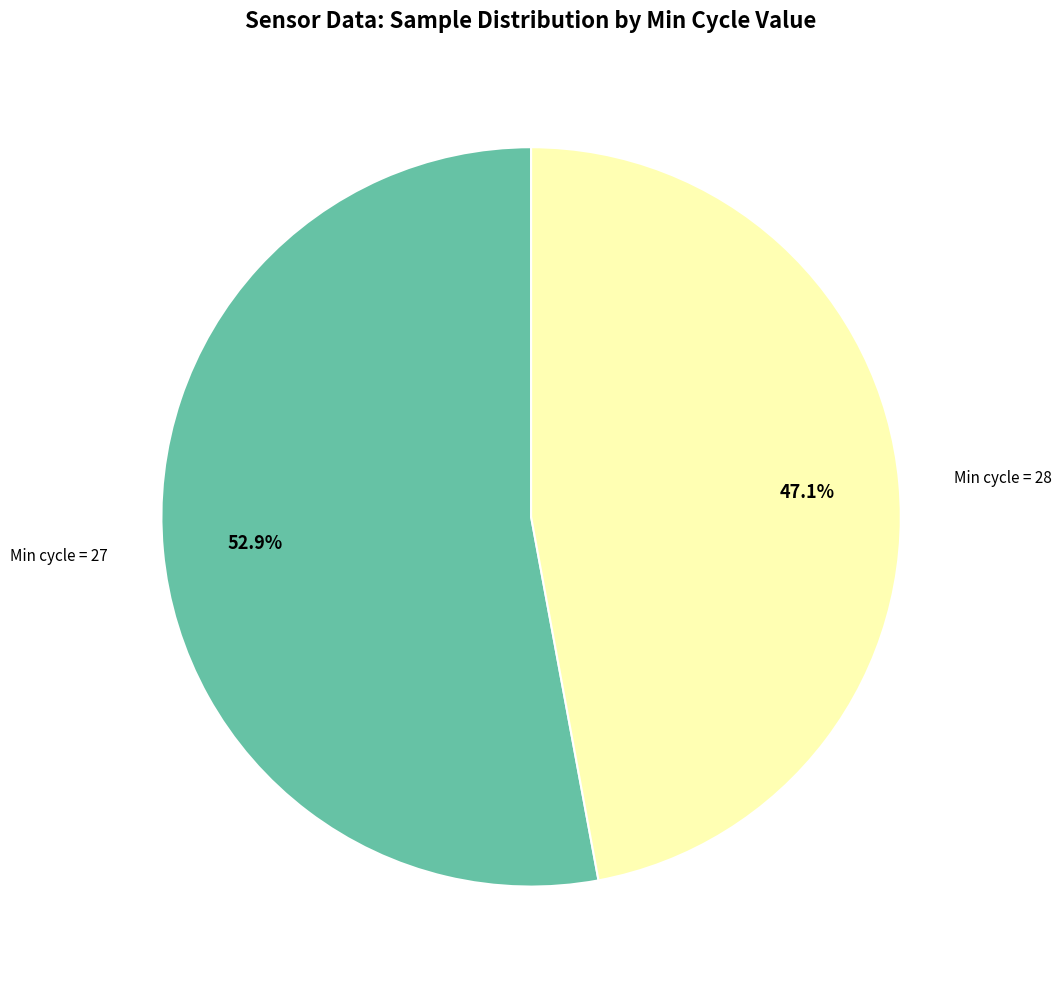

Is there any slice that represents more than half of the pie?

Yes